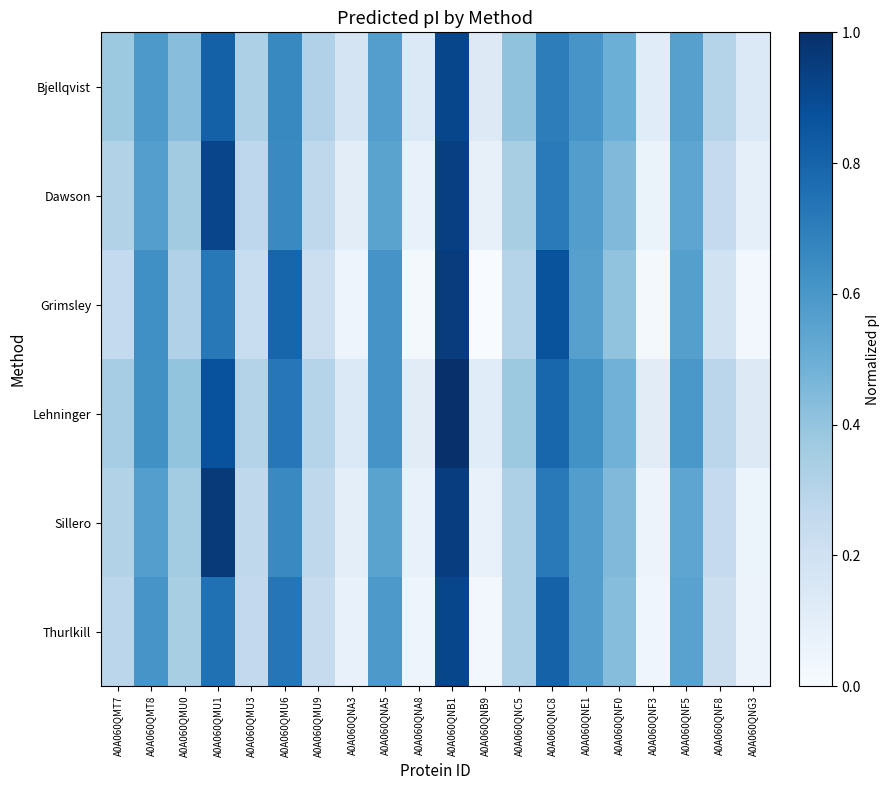

At A0A060QNE1, list the series in order from smallest to largest.

Grimsley, Dawson, Sillero, Thurlkill, Bjellqvist, Lehninger